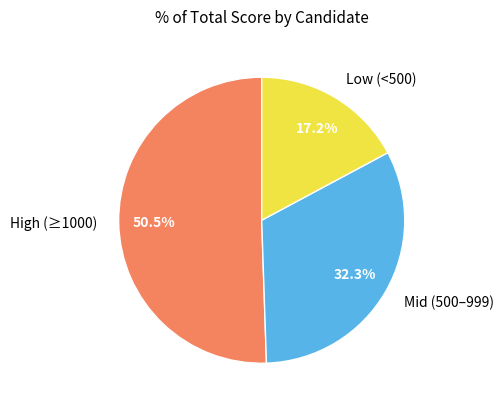

Rank the categories by value from highest to lowest.

High (≥1000), Mid (500–999), Low (<500)